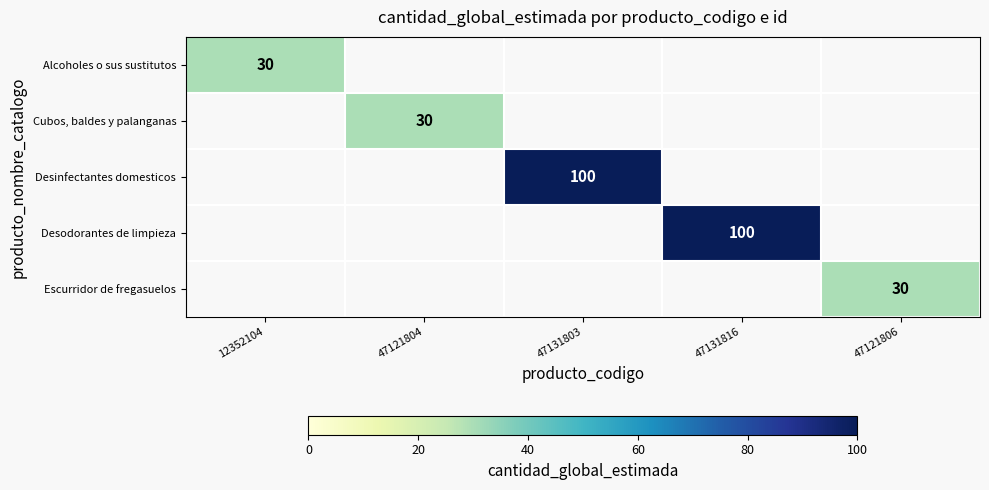

What is the minimum value shown in the chart?

30.0